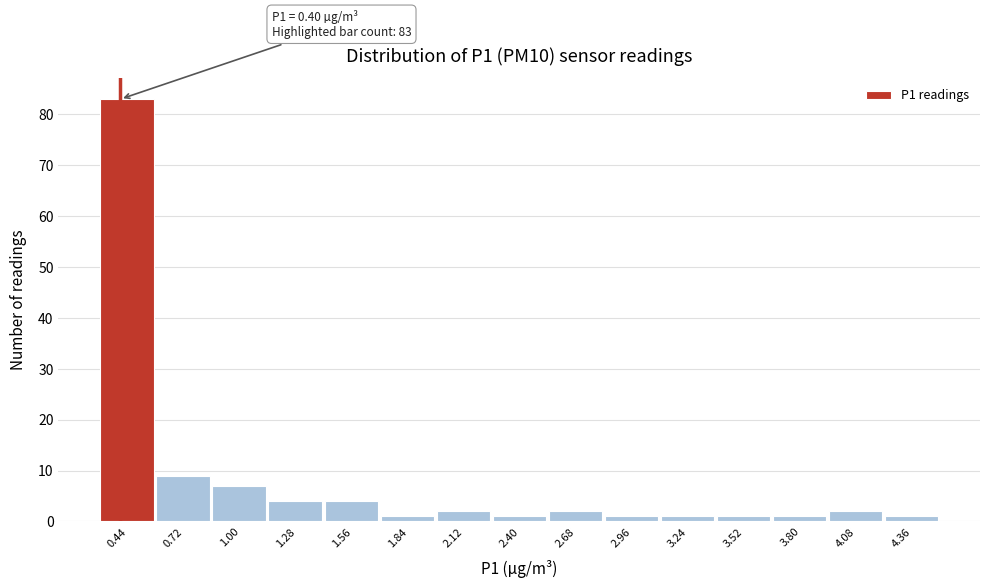

Which range on the x-axis has the tallest bar?

0.30 to 0.58